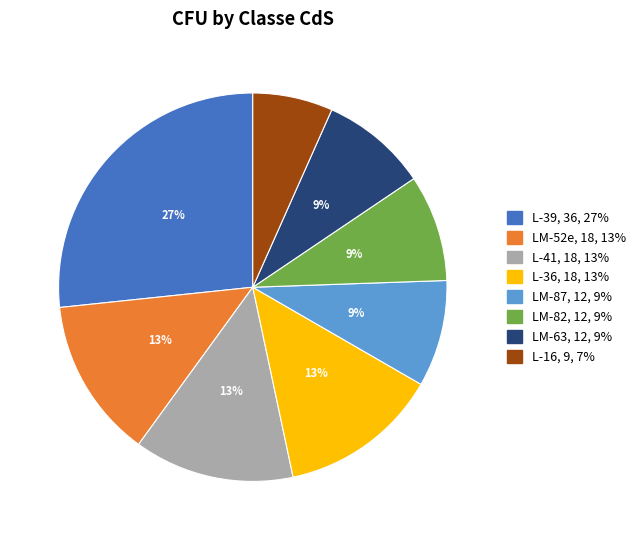

Is there any slice that represents more than half of the pie?

No